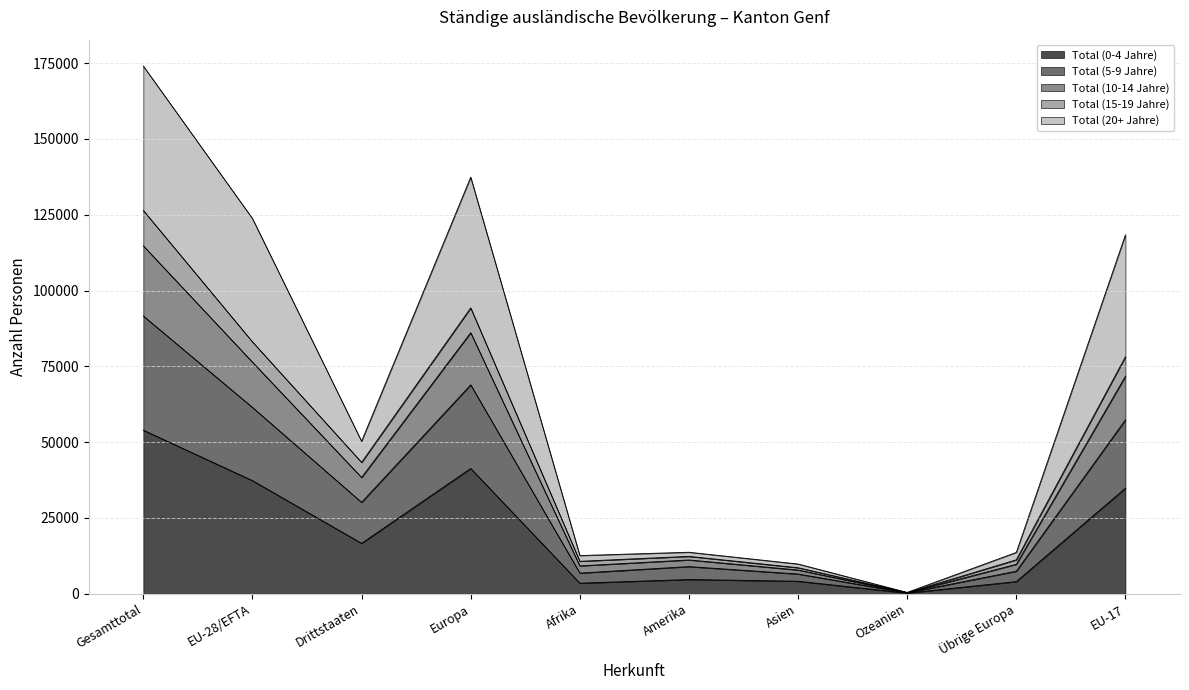

What are all the series names shown in the legend?

Total (0-4 Jahre), Total (5-9 Jahre), Total (10-14 Jahre), Total (15-19 Jahre), Total (20+ Jahre)